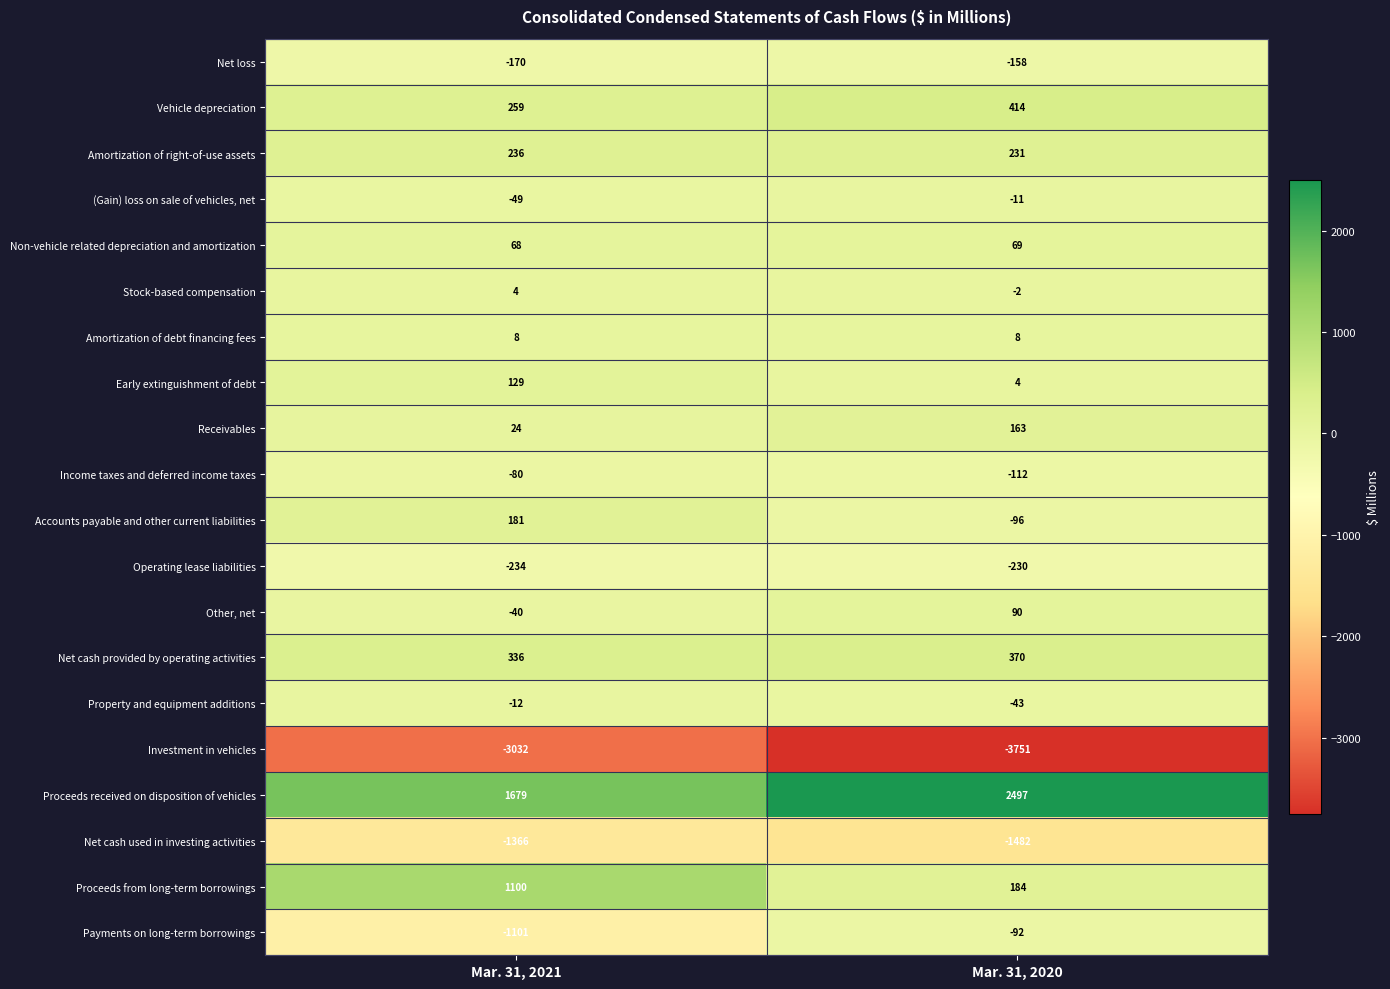

Which series has the largest total across all categories?

Proceeds received on disposition of vehicles